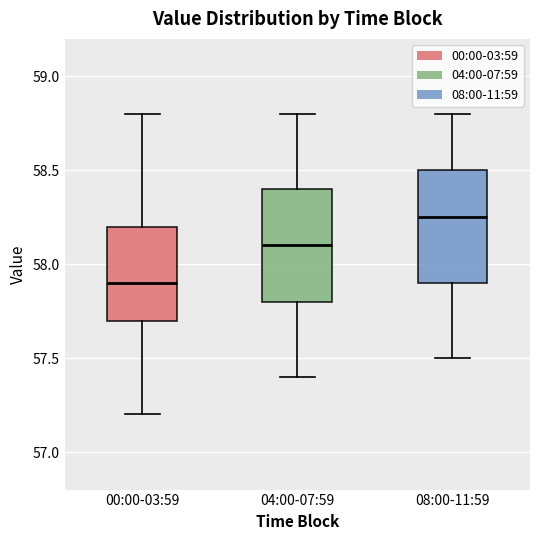

Where does the median line of the box for 08:00-11:59 sit on the y-axis? The values are not printed on the chart, so give them approximately, as read against the axis.

58.25